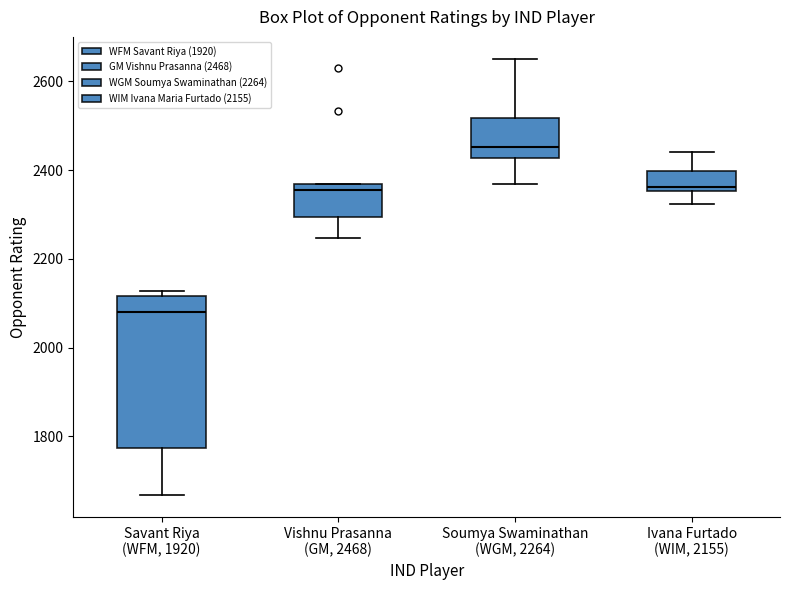

Reading left to right, transcribe this box plot: for each box, give where its median line is, the range the box spans, and where its two whiskers end, as read against the y-axis. The values are not printed on the chart, so give them approximately, as read against the axis.

Savant Riya (WFM, 1920): median 2080, box 1780 to 2120, whiskers 1660 to 2120 (just above the box's upper edge)
Vishnu Prasanna (GM, 2468): median 2360 (just below the box's upper edge), box 2300 to 2360, whiskers 2240 to 2360
Soumya Swaminathan (WGM, 2264): median 2460, box 2420 to 2520, whiskers 2360 to 2660
Ivana Furtado (WIM, 2155): median 2360 (just above the box's lower edge), box 2360 to 2400, whiskers 2320 to 2440